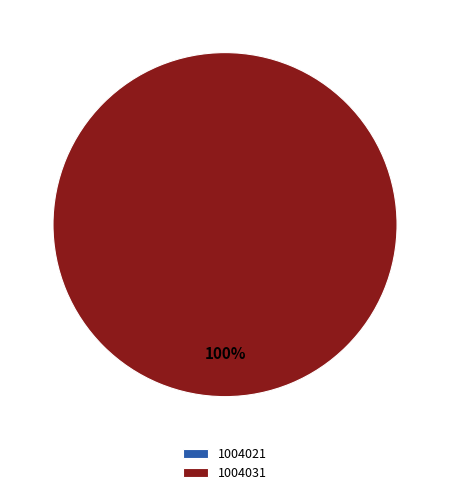

To the nearest percent, what is the combined percentage of 1004031 and 1004021?

100%